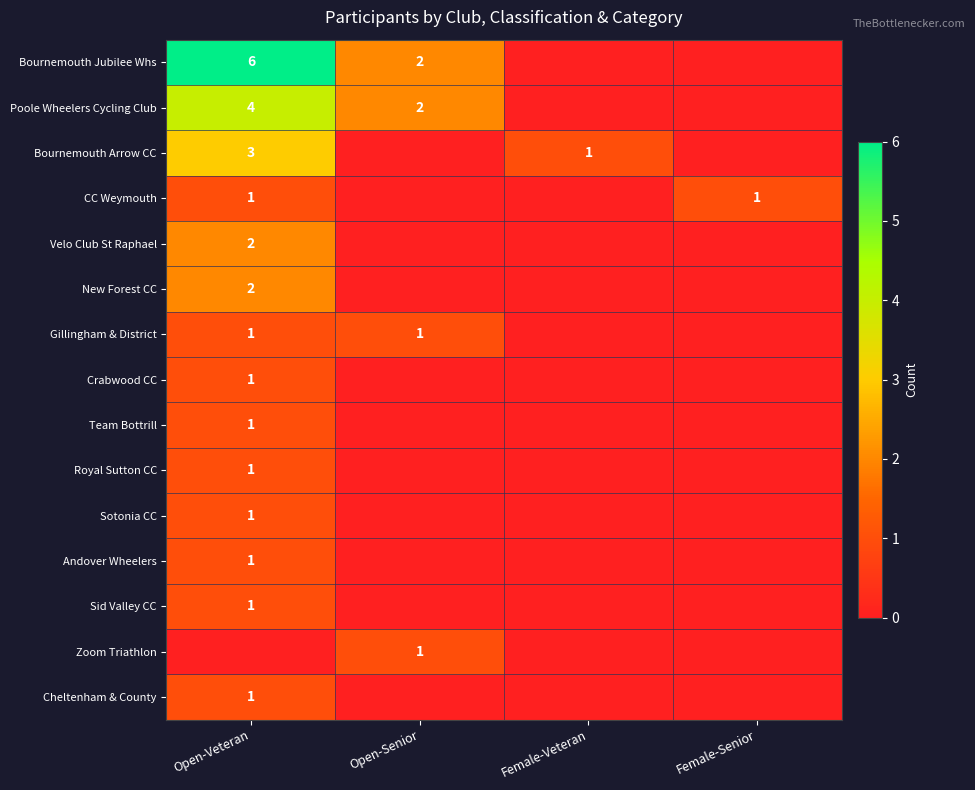

What is the total value across all series at Open-Senior?

6